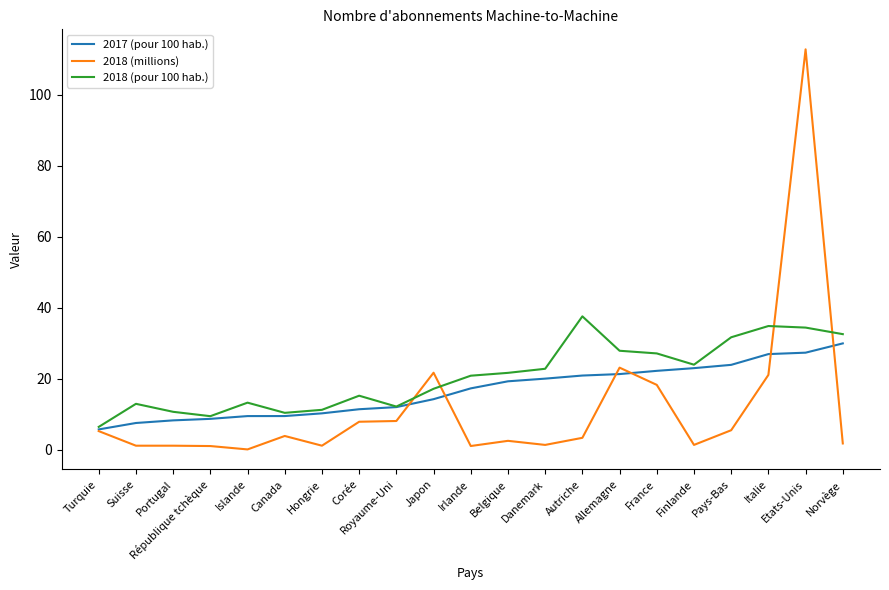

What position from the right is Canada?

16